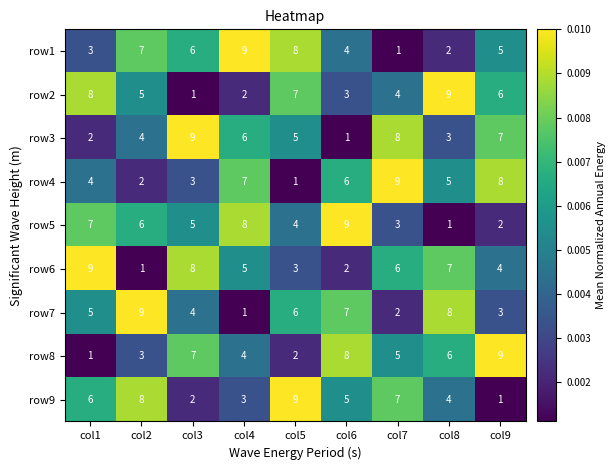

What is the difference between the highest and lowest values at col3?

8